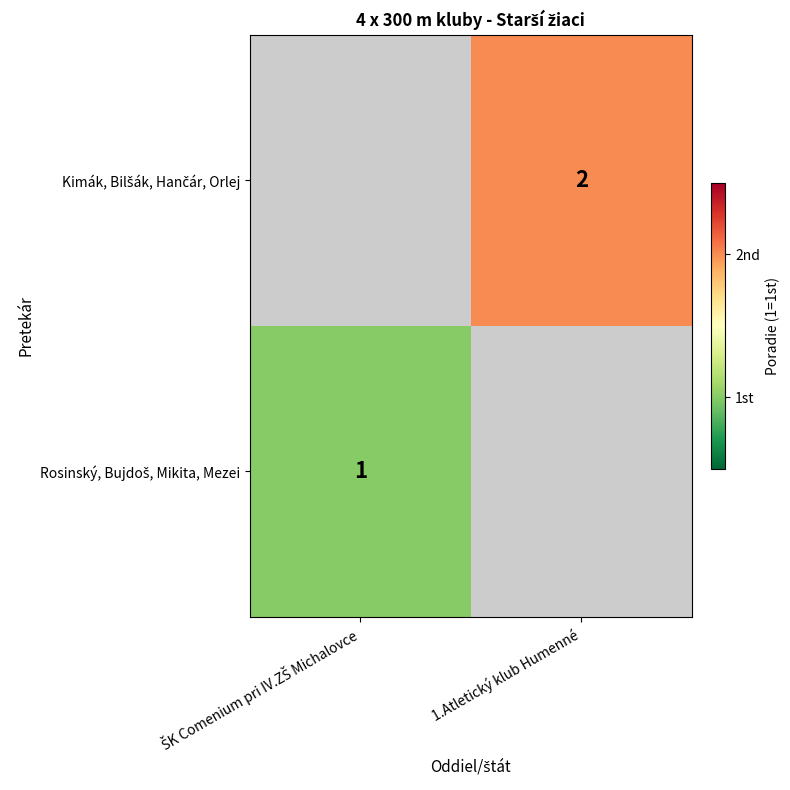

The Kimák, Bilšák, Hančár, Orlej series shows 1.3 at 1.Atletický klub Humenné. True or false?

False